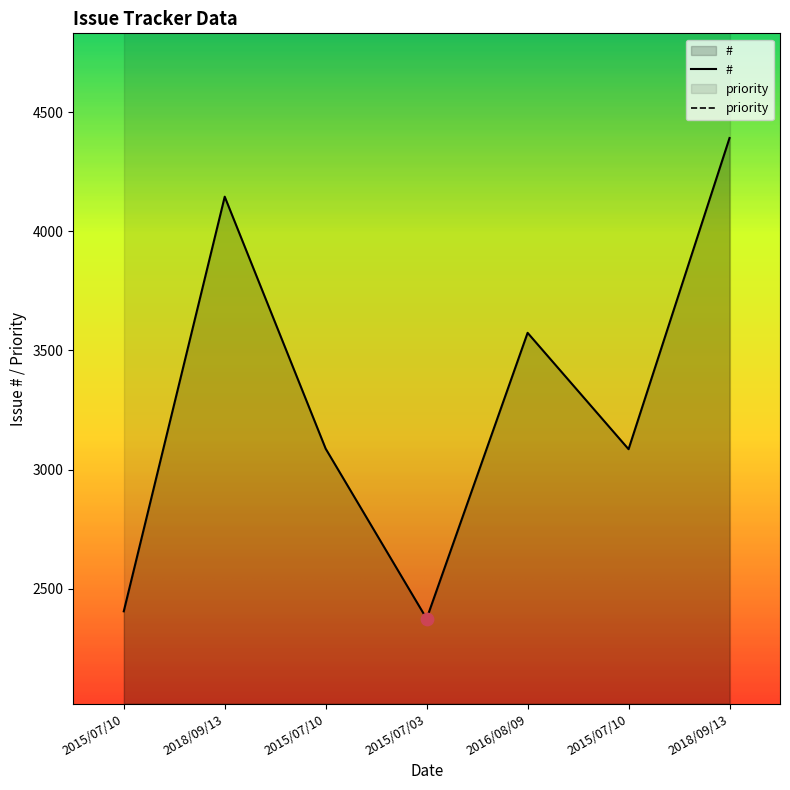

Which has a higher value, 2015/07/10 or 2015/07/10?

2015/07/10